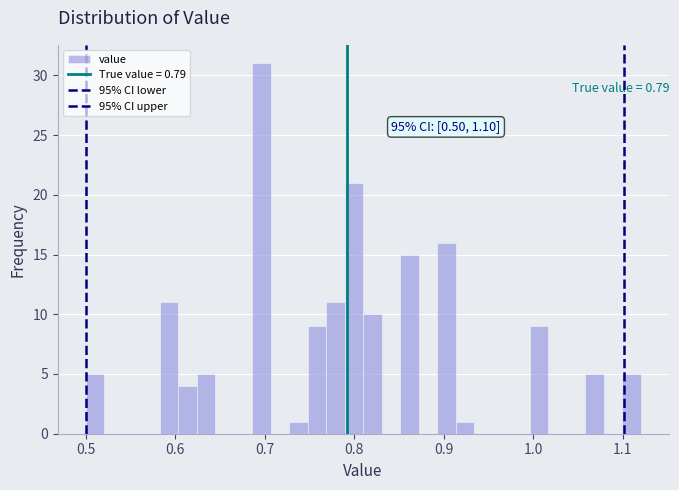

Read against the x-axis, roughly where is the centre of the tallest bar?

0.70